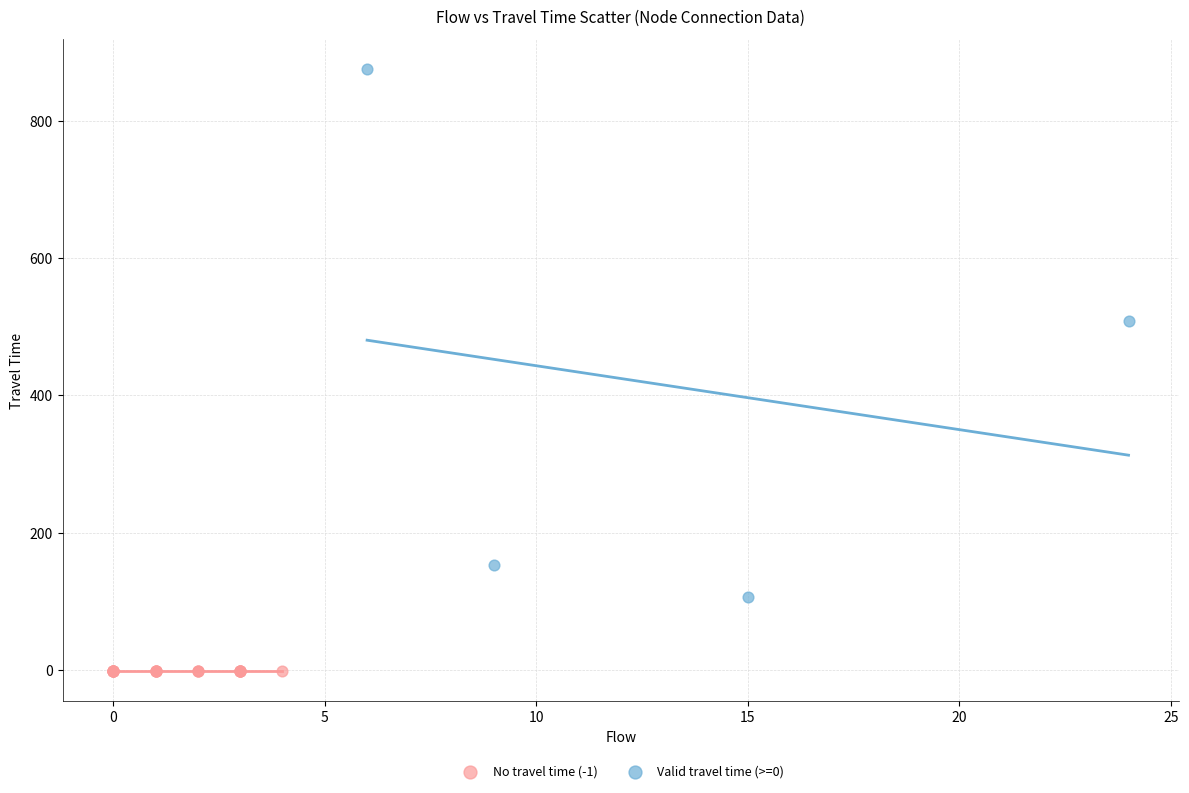

Which series contains the highest Y value?

Valid travel time (>=0)